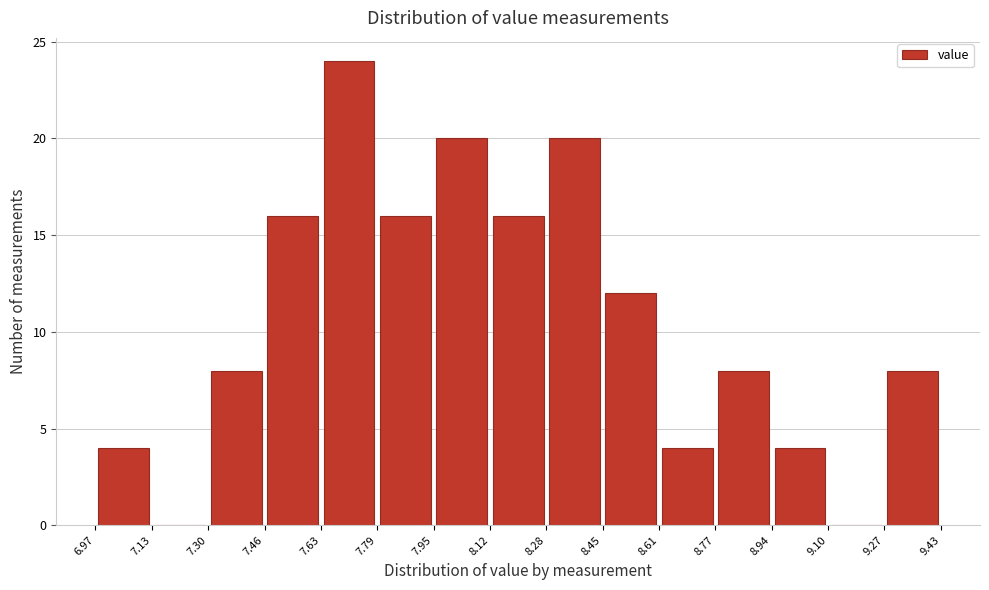

How tall is the bar that spans 7.79 to 7.95 on the x-axis? The values are not printed on the chart, so give them approximately, as read against the axis.

16